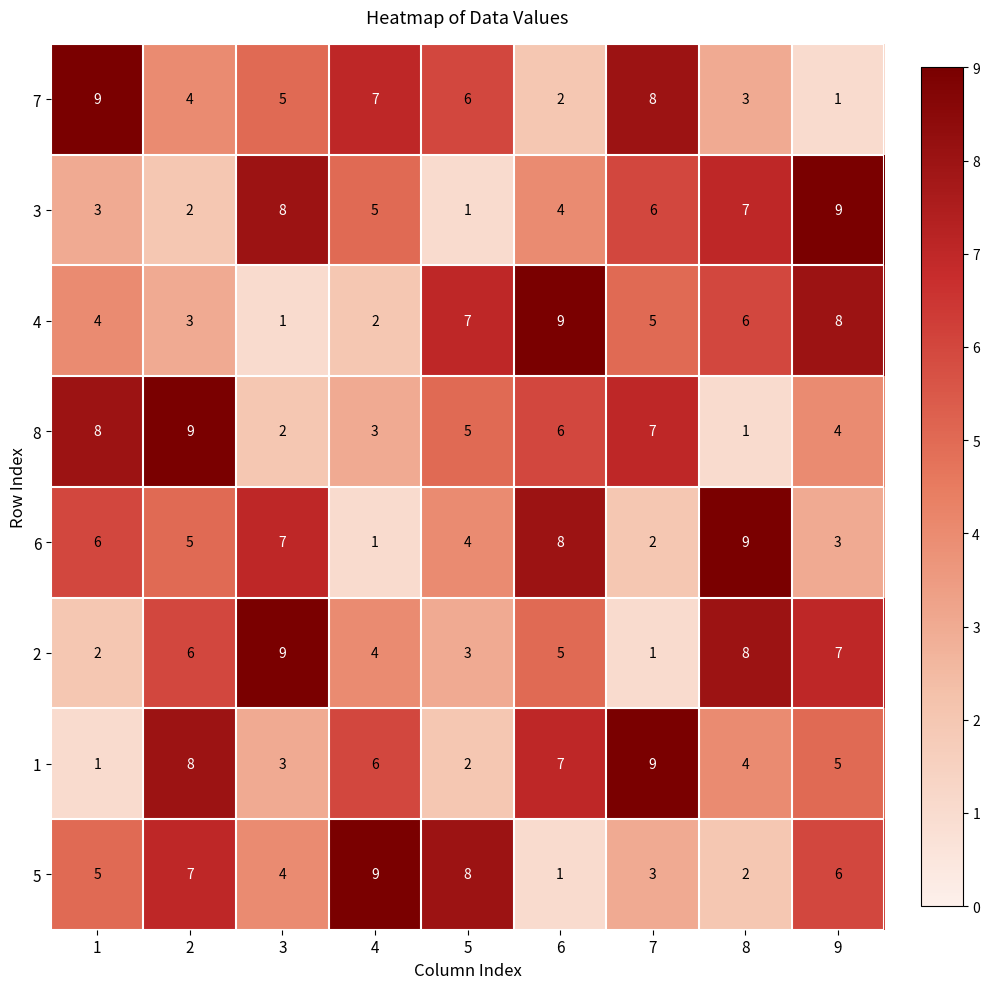

At 3, list the series in order from smallest to largest.

4, 8, 1, 5, 7, 6, 3, 2